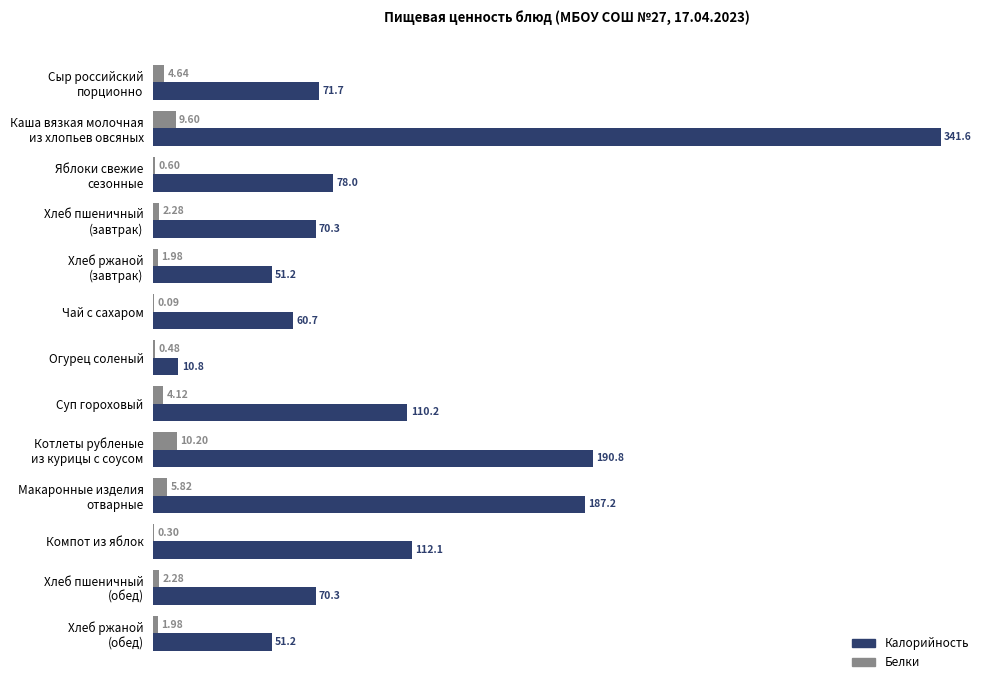

Which series has the largest range (max minus min)?

Калорийность